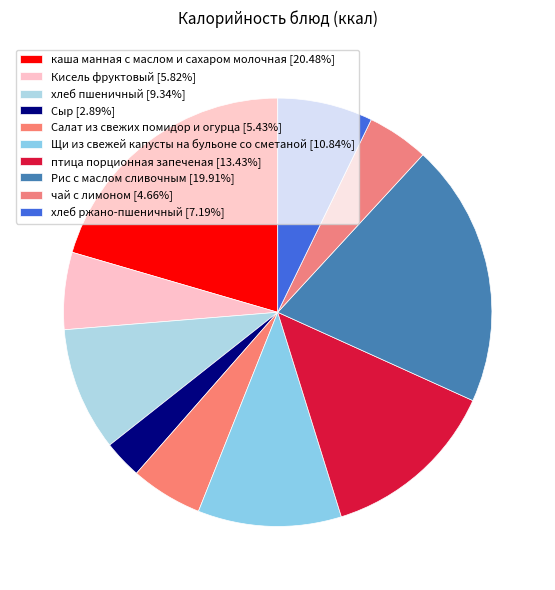

Is there any slice that represents more than half of the pie?

No